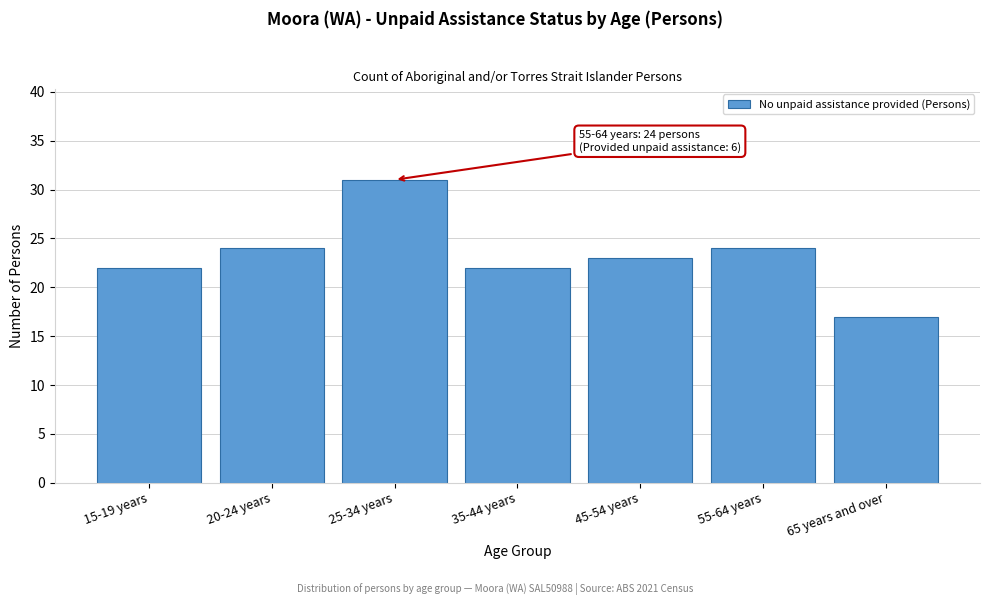

Reading left to right, transcribe all the data shown in this chart.

15-19 years=22	20-24 years=24	25-34 years=31	35-44 years=22	45-54 years=23	55-64 years=24	65 years and over=17